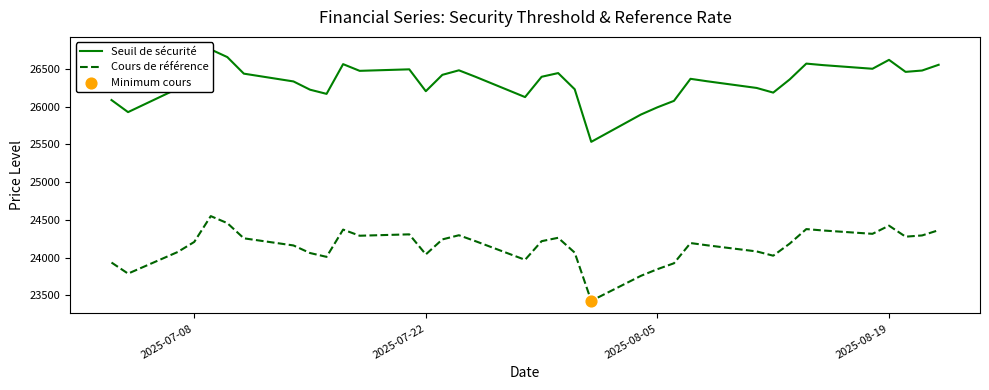

Which series contains the lowest Y value?

Cours de référence